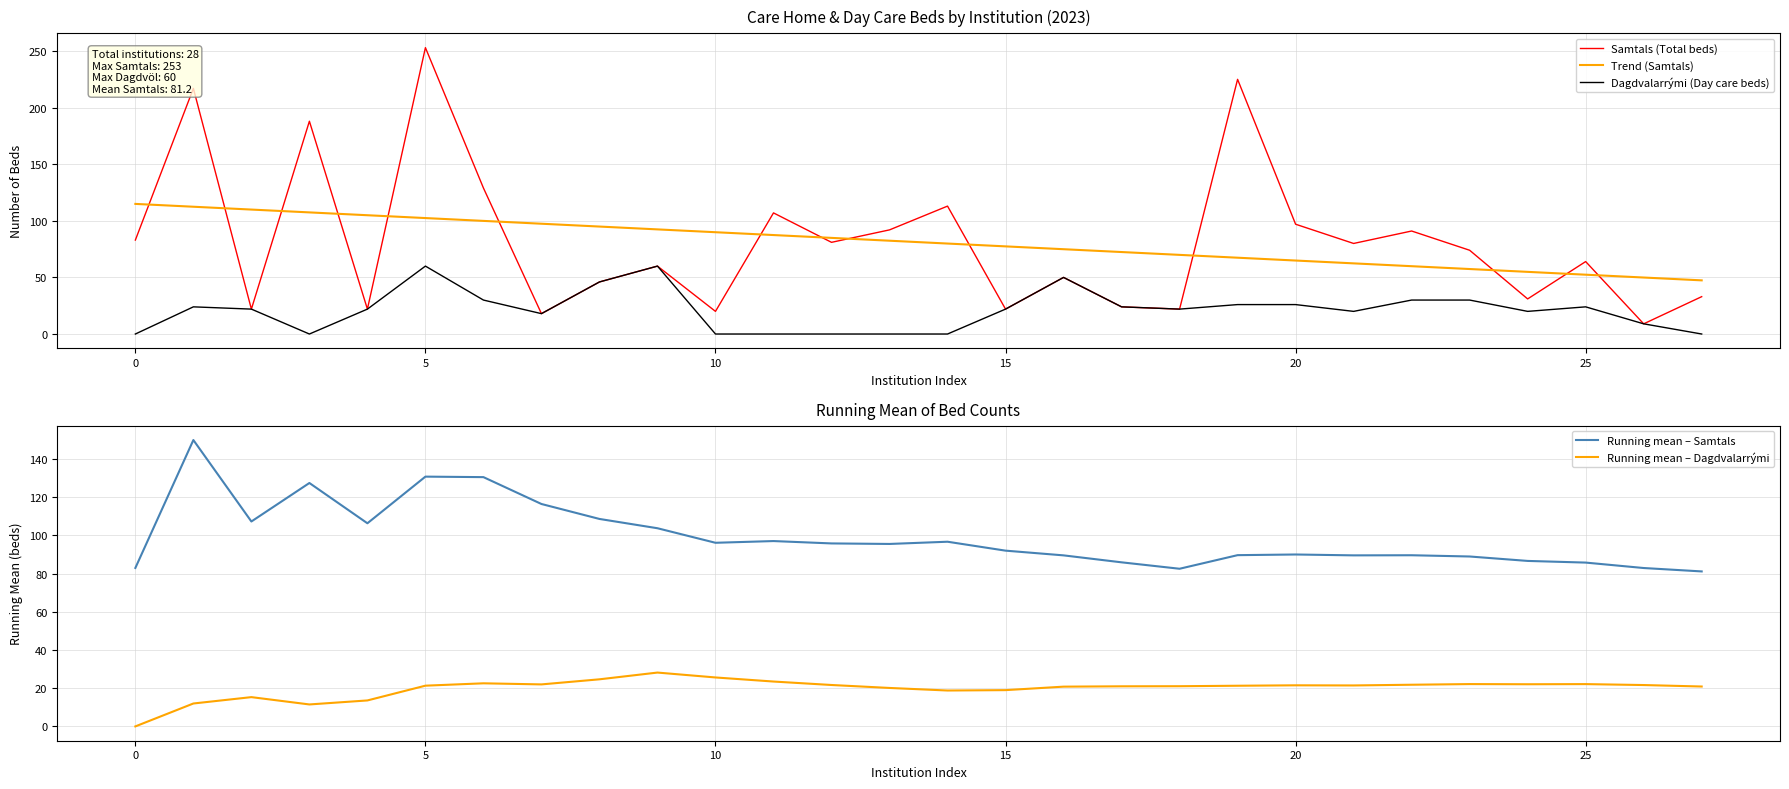

True or false: Samtals (Total beds) and Trend (Samtals) cross at least once.

True